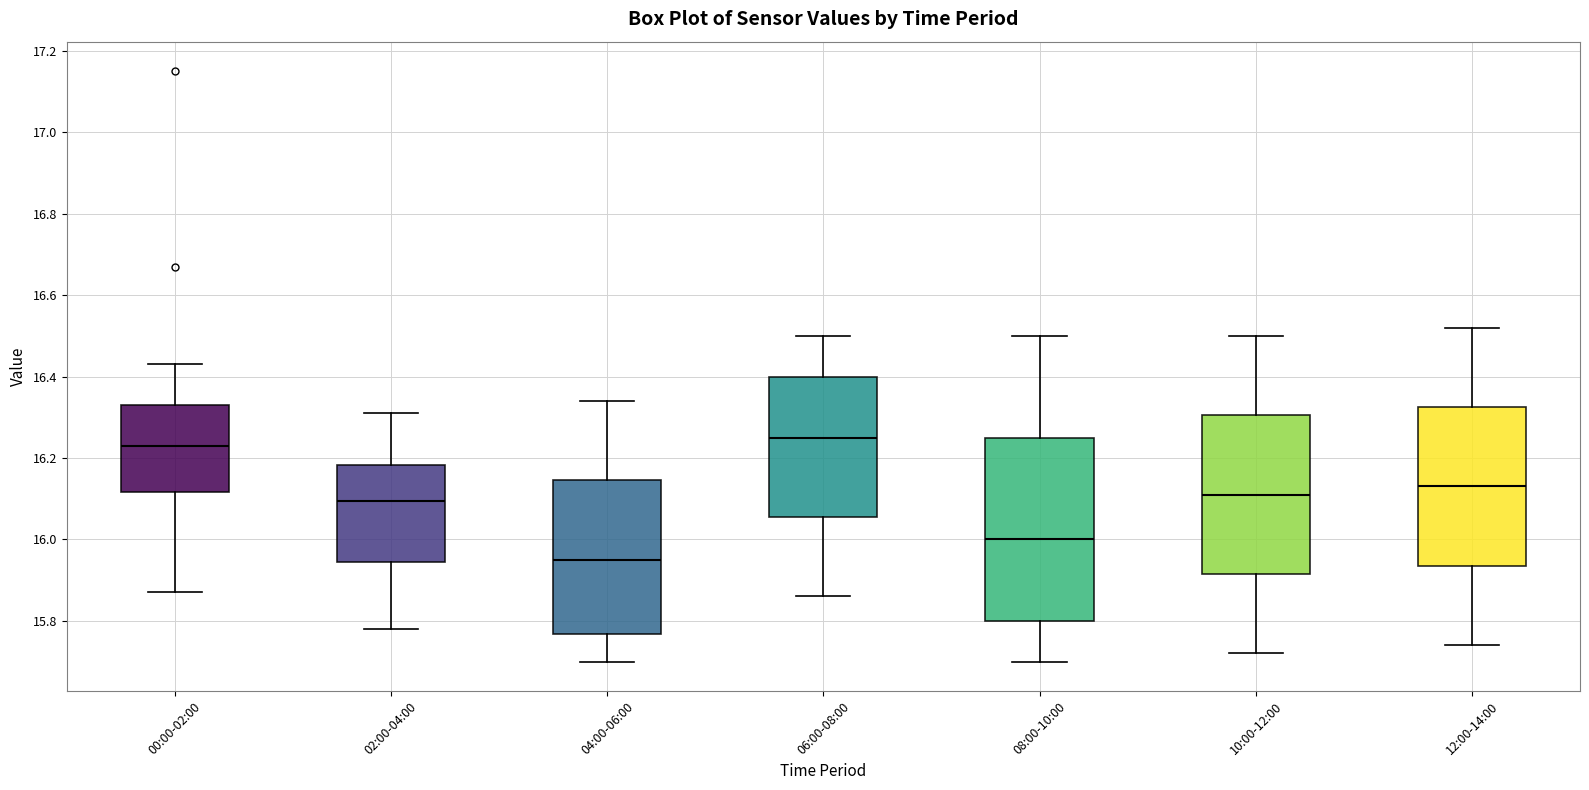

Which box's median line is the lowest?

04:00-06:00